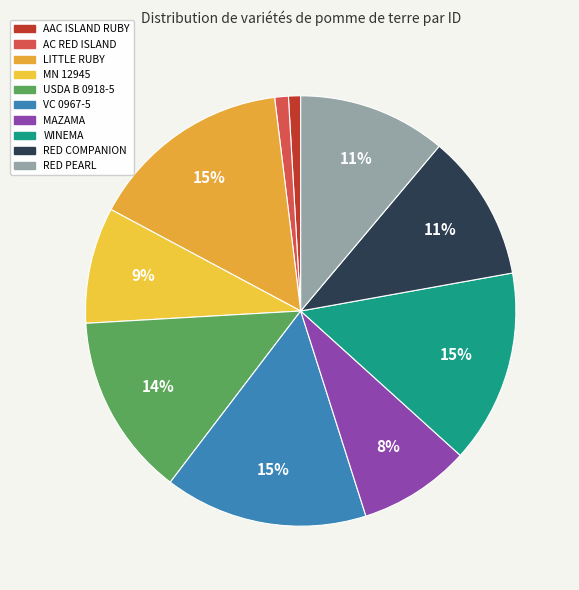

Is there a majority slice in this chart?

No